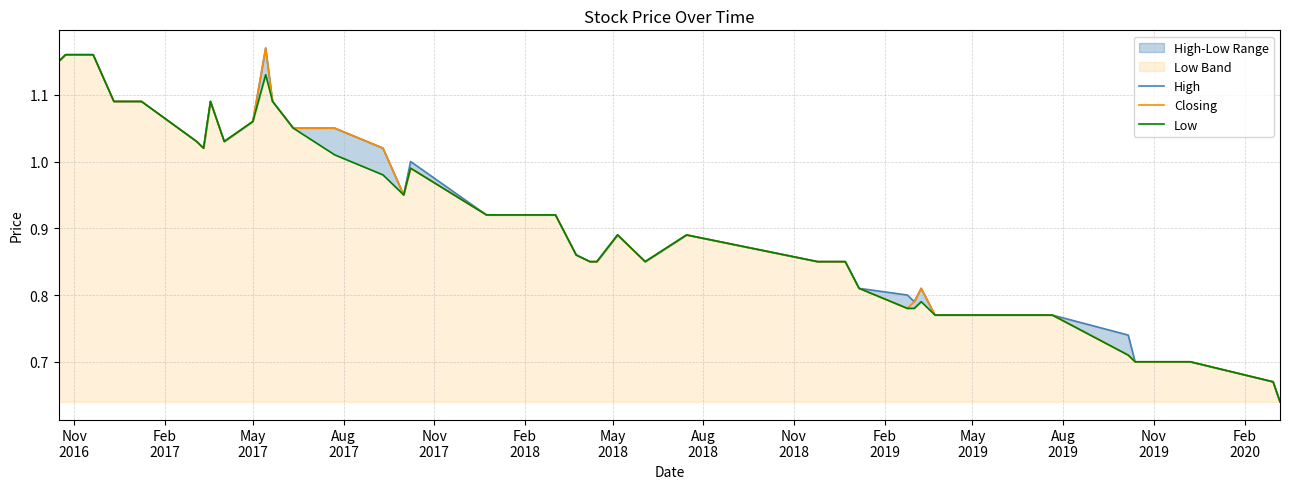

What is the value of the Low point at the 21st from the left?

0.9